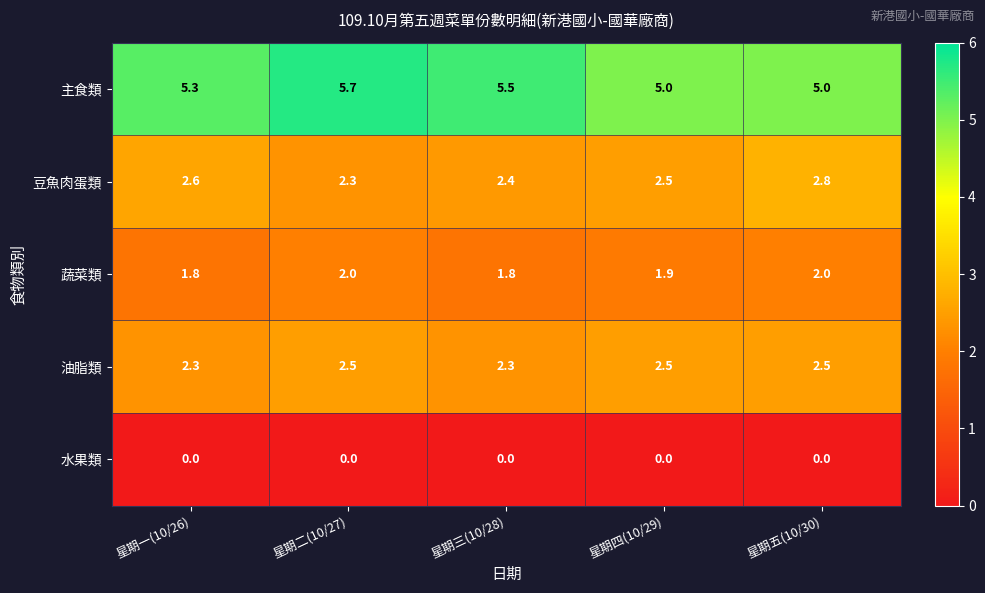

Which series has the largest range (max minus min)?

主食類